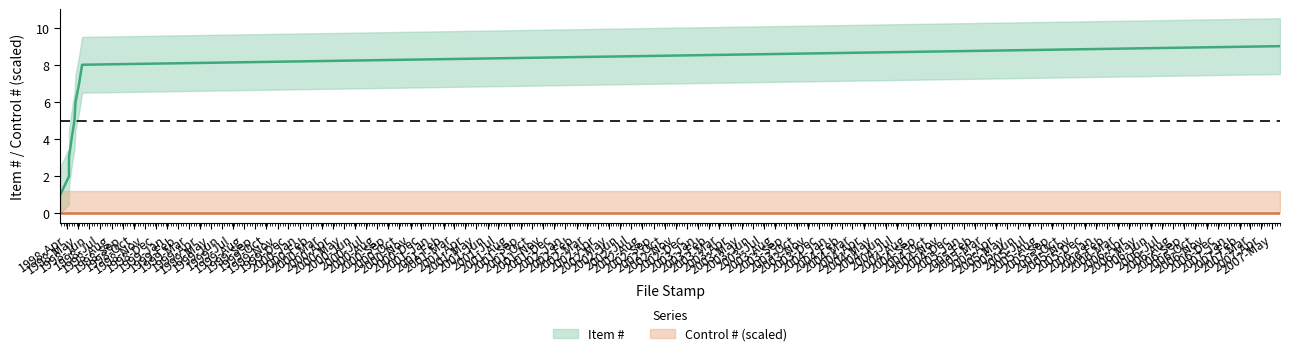

The value at 1998-04-21 is 3. True or false?

False